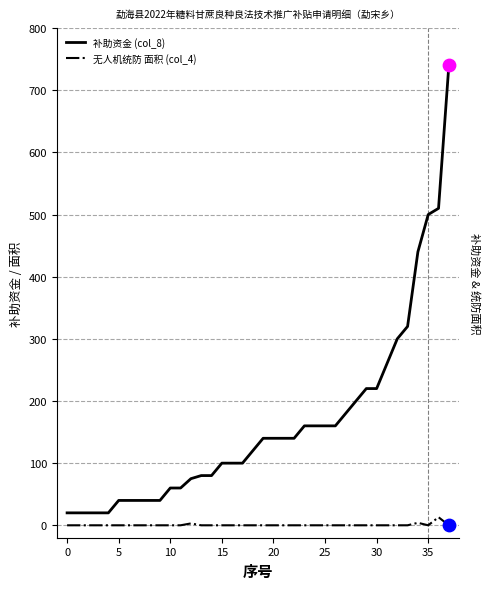

Which series has the largest total across all categories?

补助资金 (col_8)